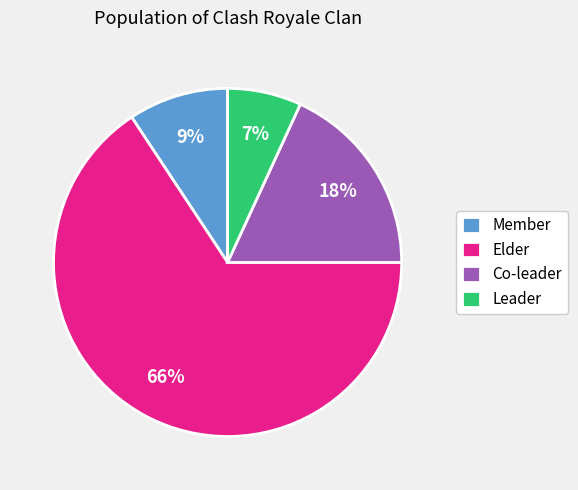

What percentage is the Member slice, to the nearest percent?

9%